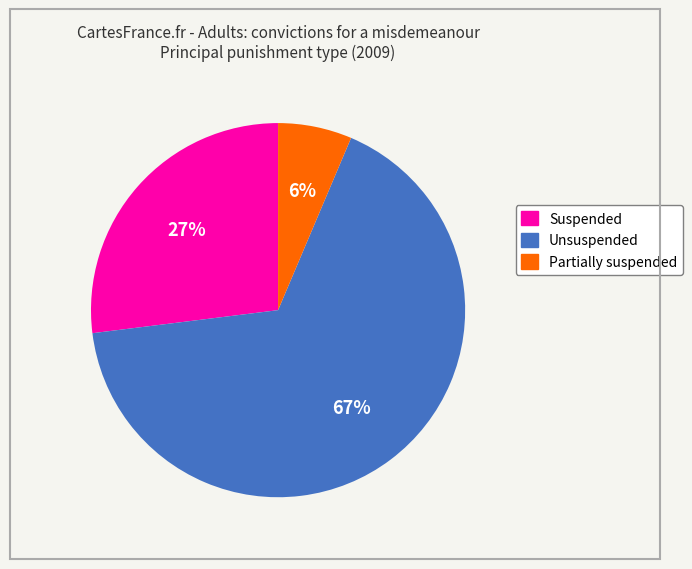

Does any single category account for the majority?

Yes